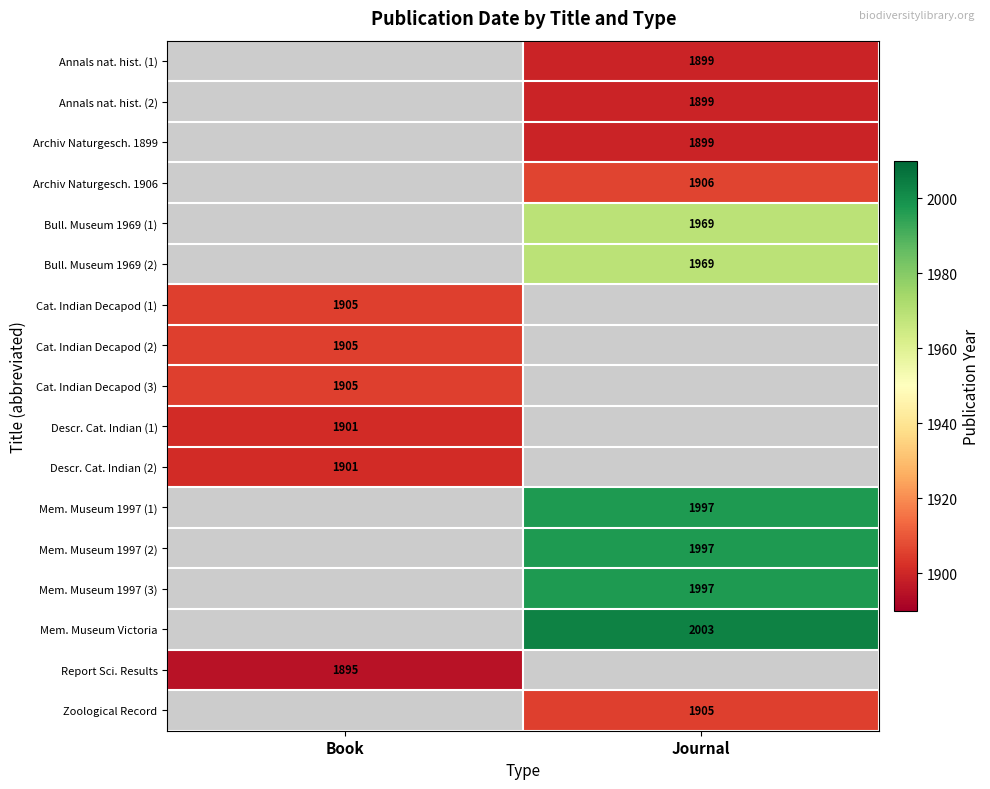

True or false: Cat. Indian Decapod (2) has a value of 1905 at Book.

True